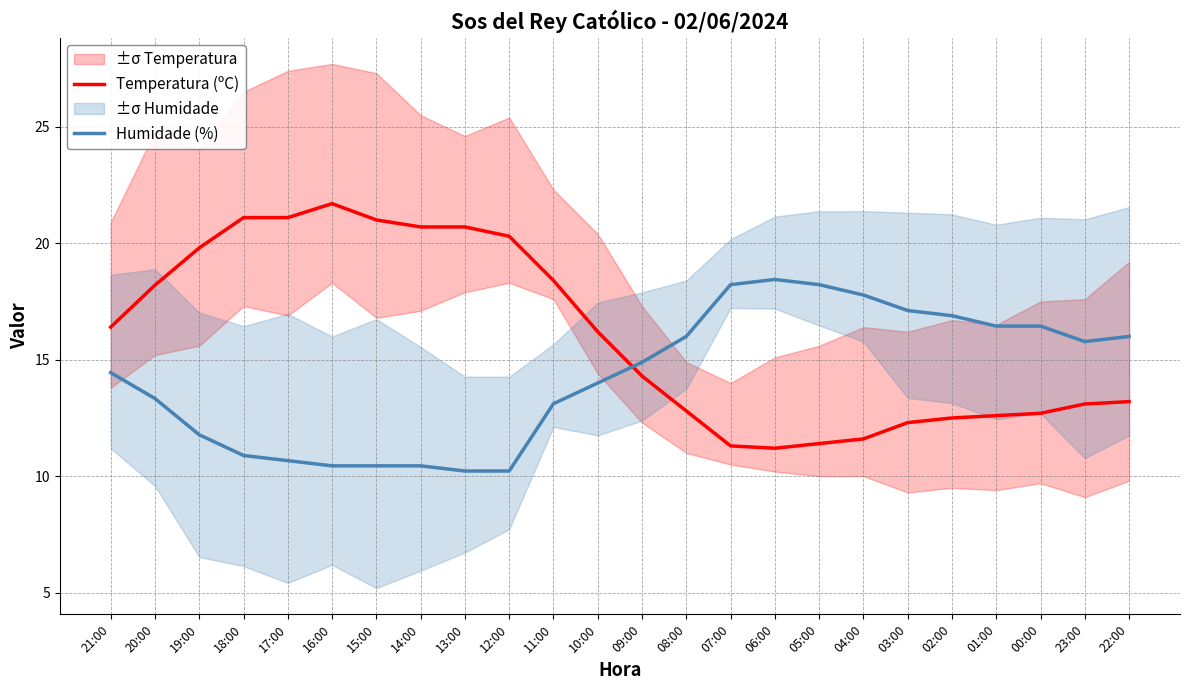

Where is Temperatura (ºC) nearest to the value 16?

10:00